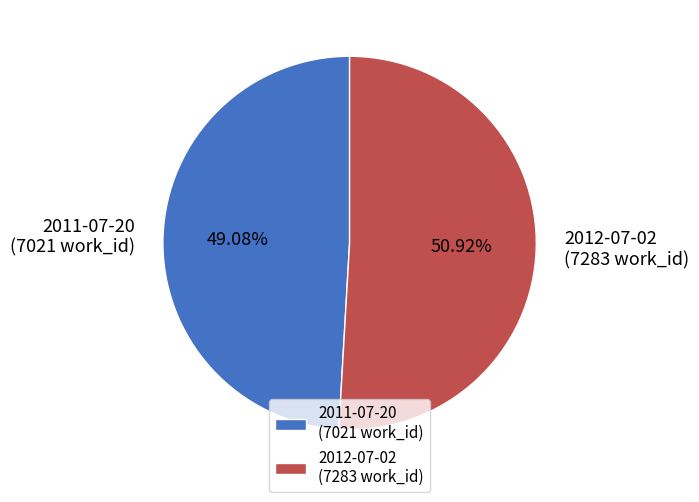

The 2011-07-20 slice represents 49% of the pie. True or false?

True